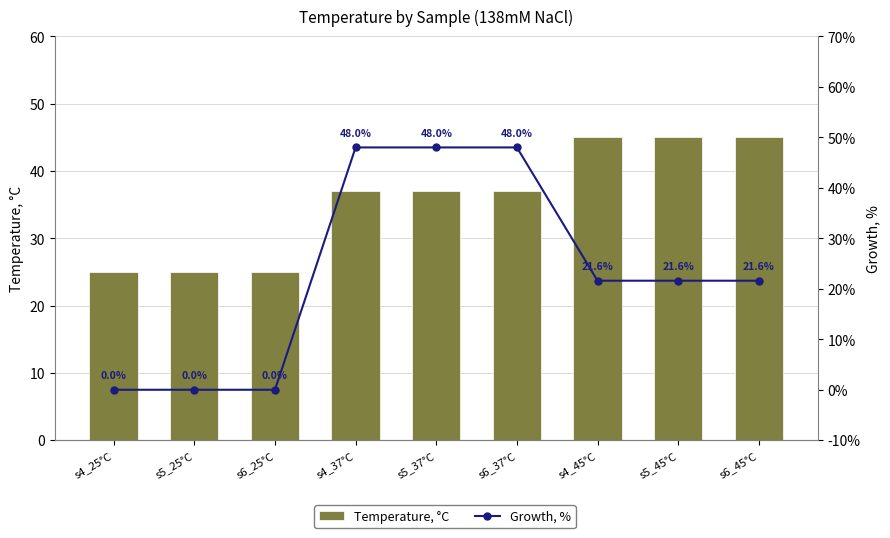

What is the spread (max minus min) of values at s5_25°C?

25.0